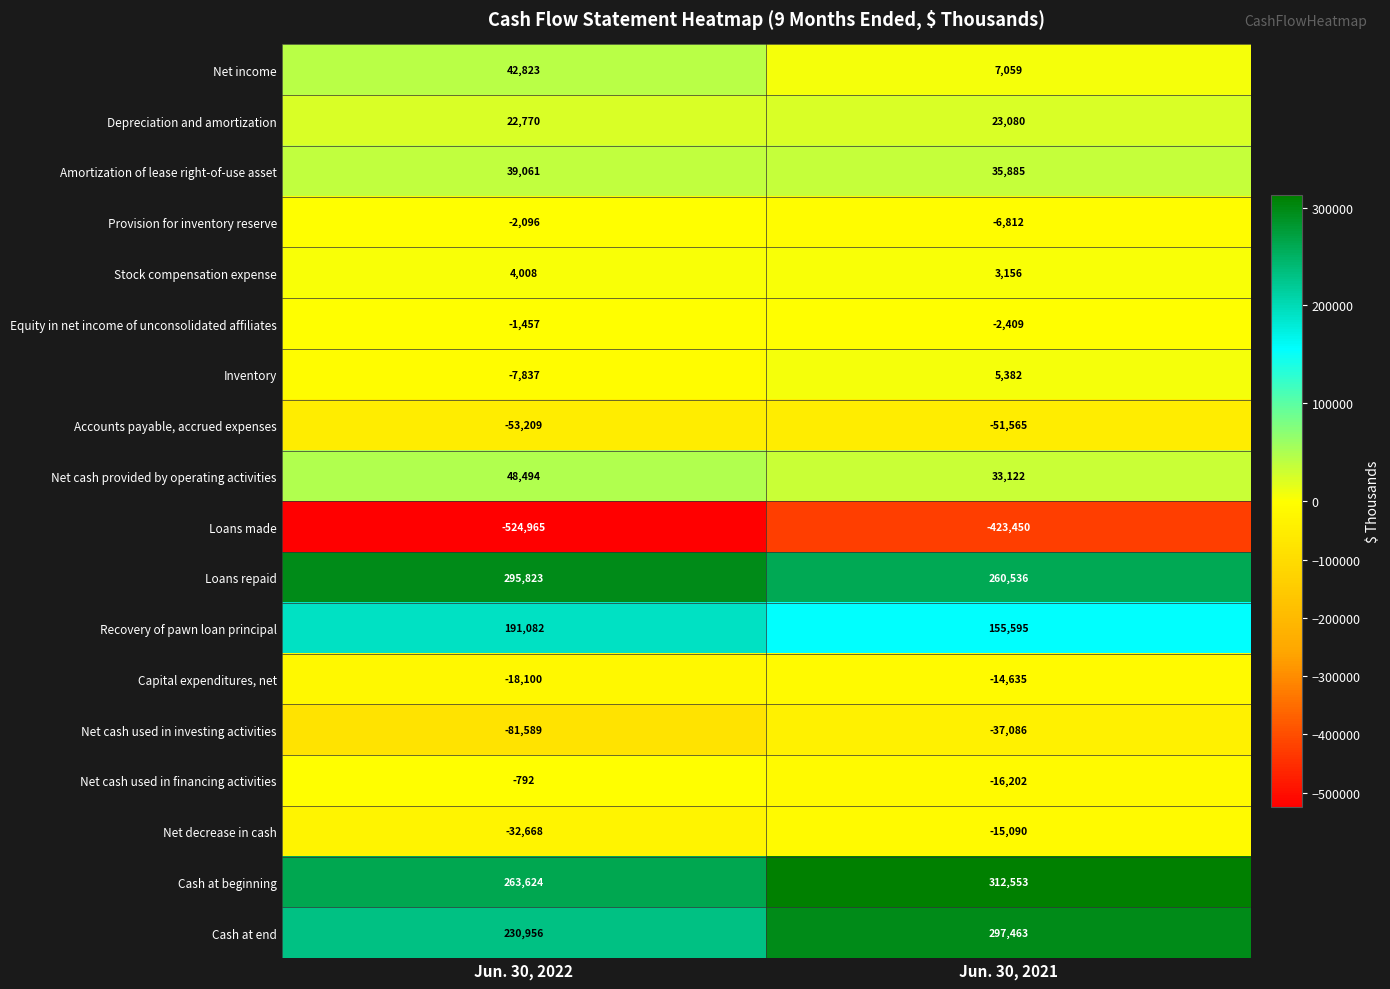

The value of Net cash used in financing activities at Jun. 30, 2022 is -328. True or false?

False